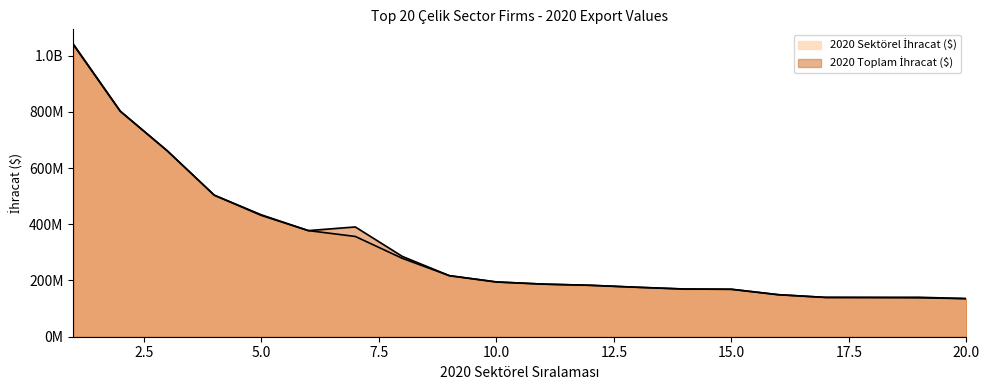

What is the difference between the maximum and minimum values in the 2020 Sektörel İhracat ($) series?

903518666.4